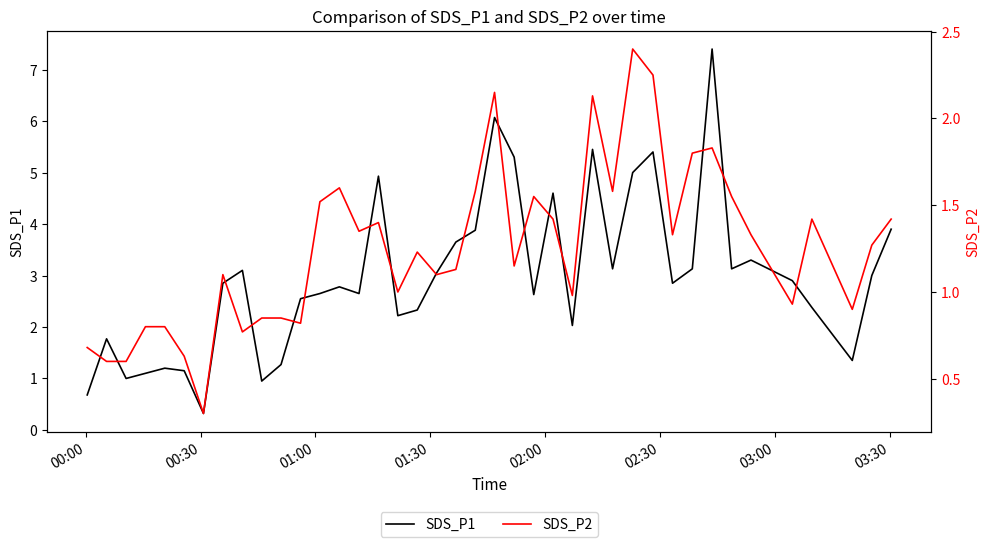

Is this an area chart (filled region under the line)?

No